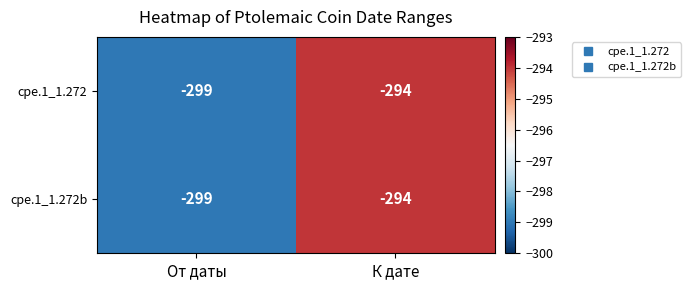

What is the sum of the cpe.1_1.272 values at К дате and От даты?

-593